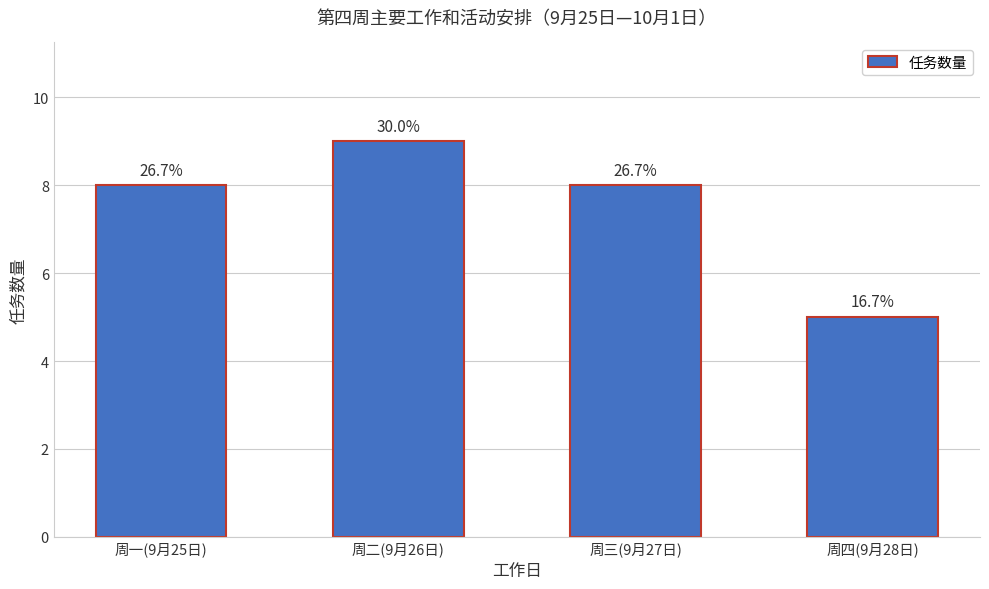

What is the ratio of the value at 周二(9月26日) to the value at 周三(9月27日)?

1.1